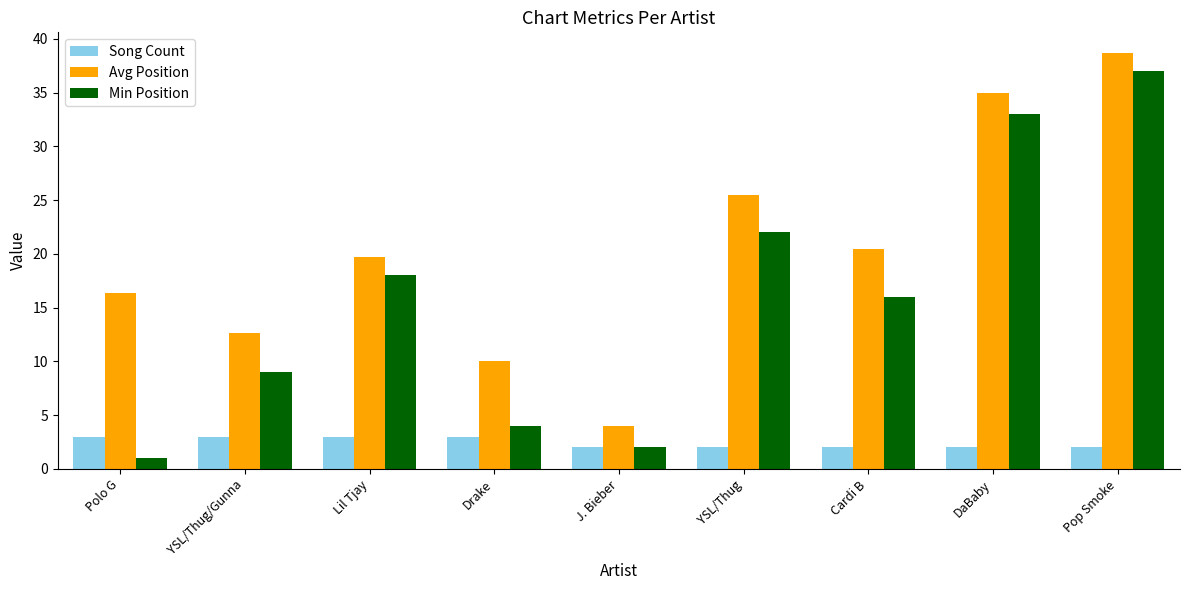

What position from the right is YSL/Thug?

4